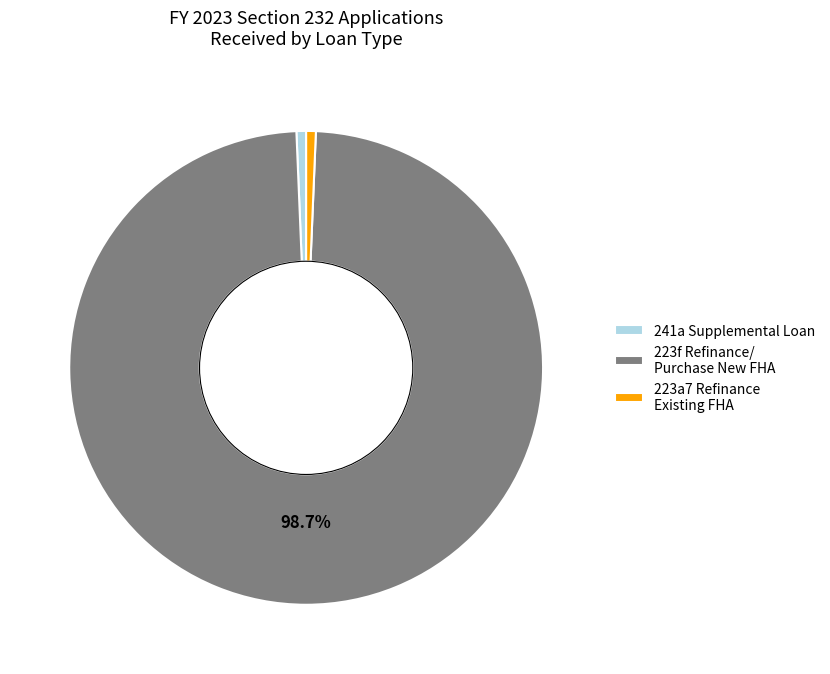

Combined, do 223a7 Refinance Existing FHA and 223f Refinance/ Purchase New FHA account for over 50%?

Yes